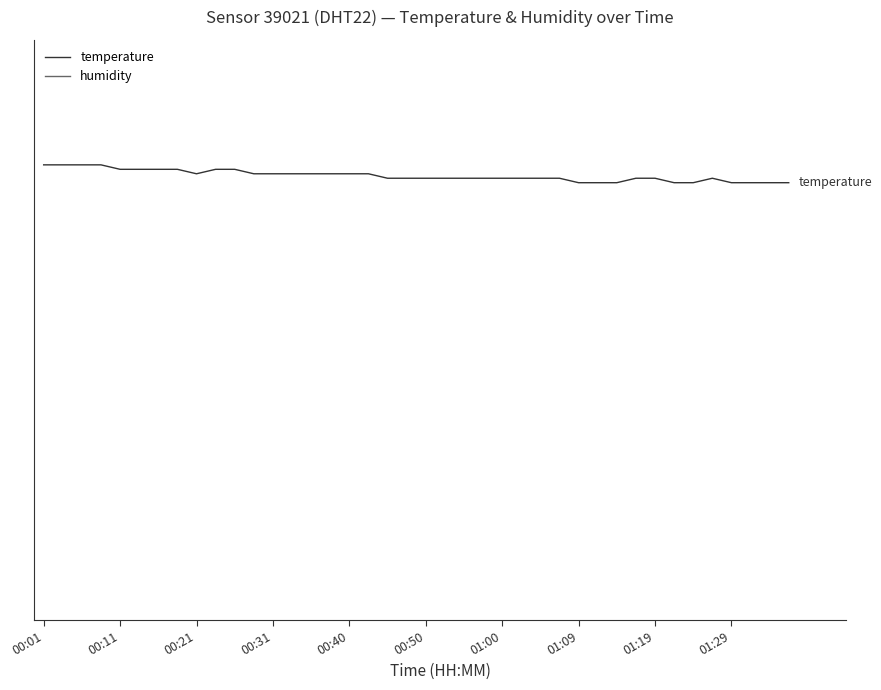

Rank the series by their average value, from highest to lowest.

humidity, temperature